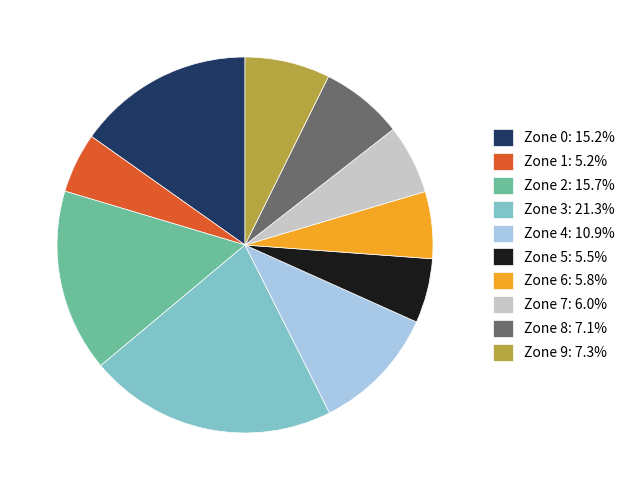

Is Zone 5: 5.5% the majority of the pie?

No